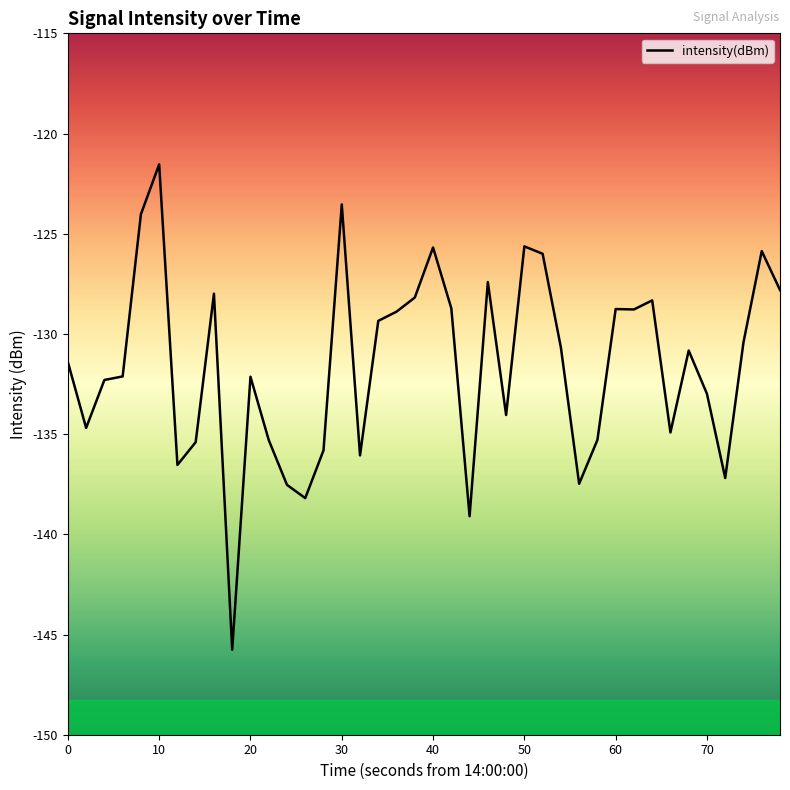

What is the smallest value displayed?

-145.8